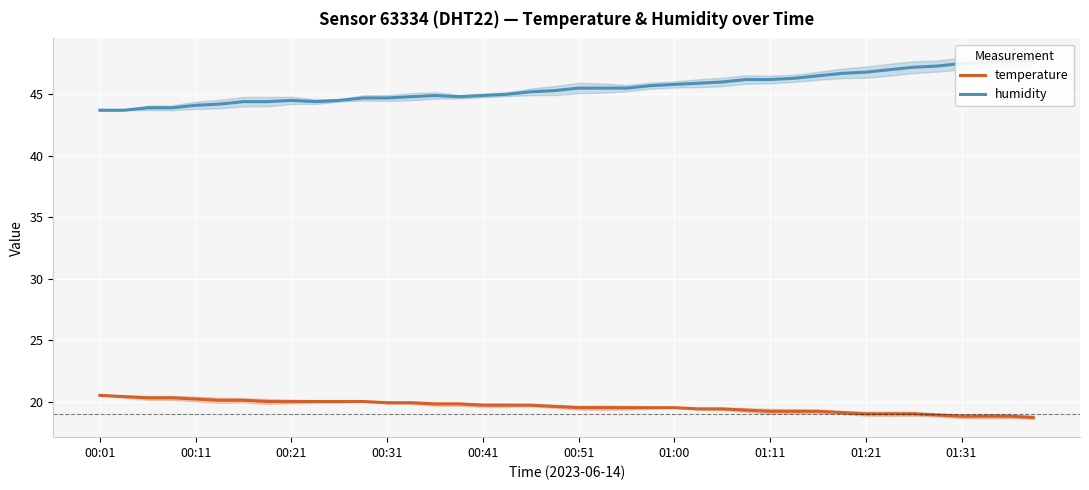

What is the sum of the temperature values at 13 and 38?

38.7